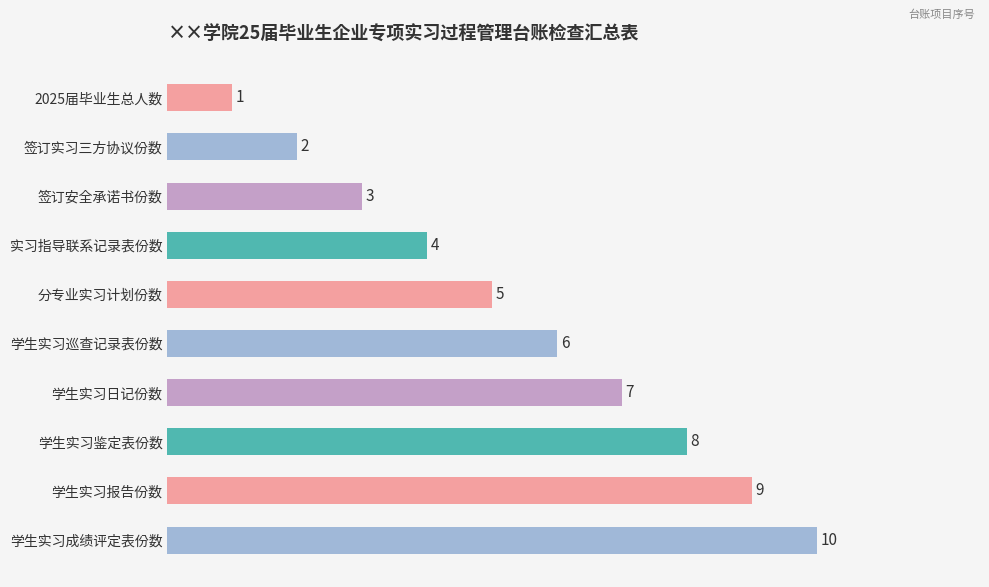

What position from the top is 学生实习日记份数?

7